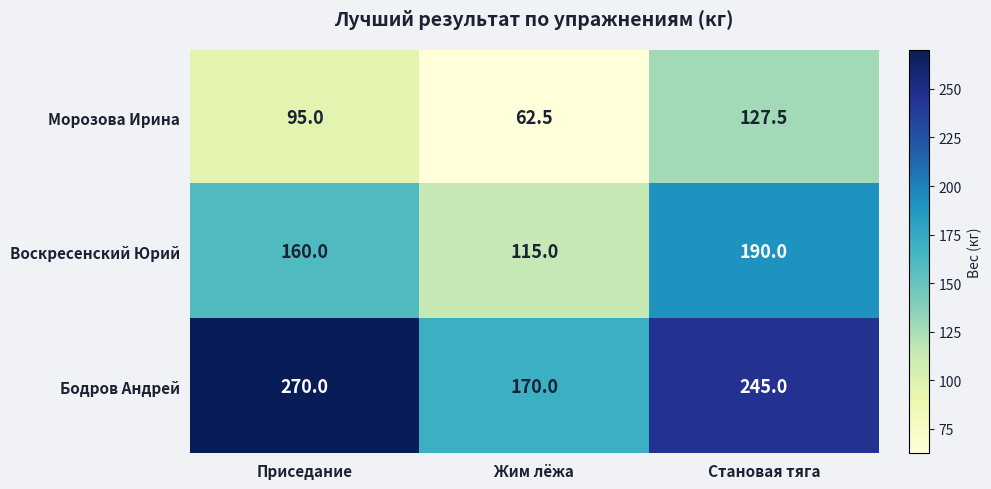

List the series in order of their peak value, lowest first.

Морозова Ирина, Воскресенский Юрий, Бодров Андрей